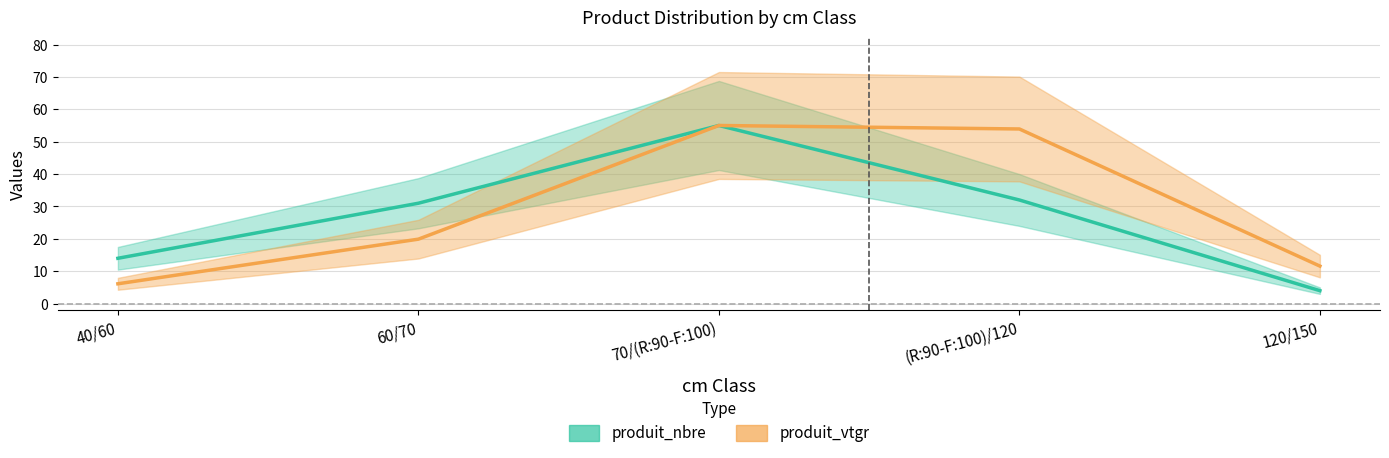

True or false: produit_vtgr has more than 2 points higher than both neighbors.

False